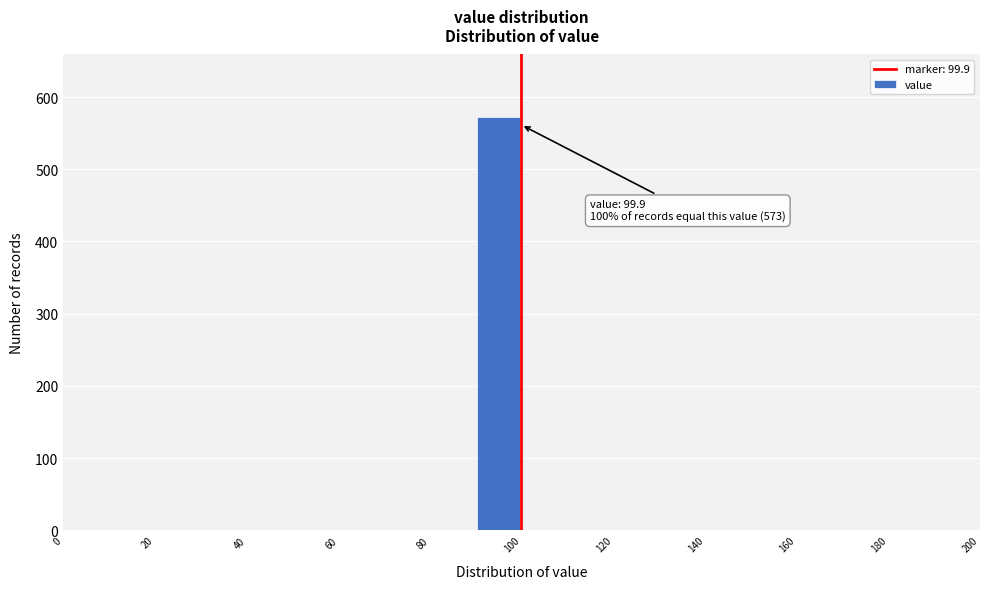

Over which range of the x-axis is the bar tallest?

90 to 100